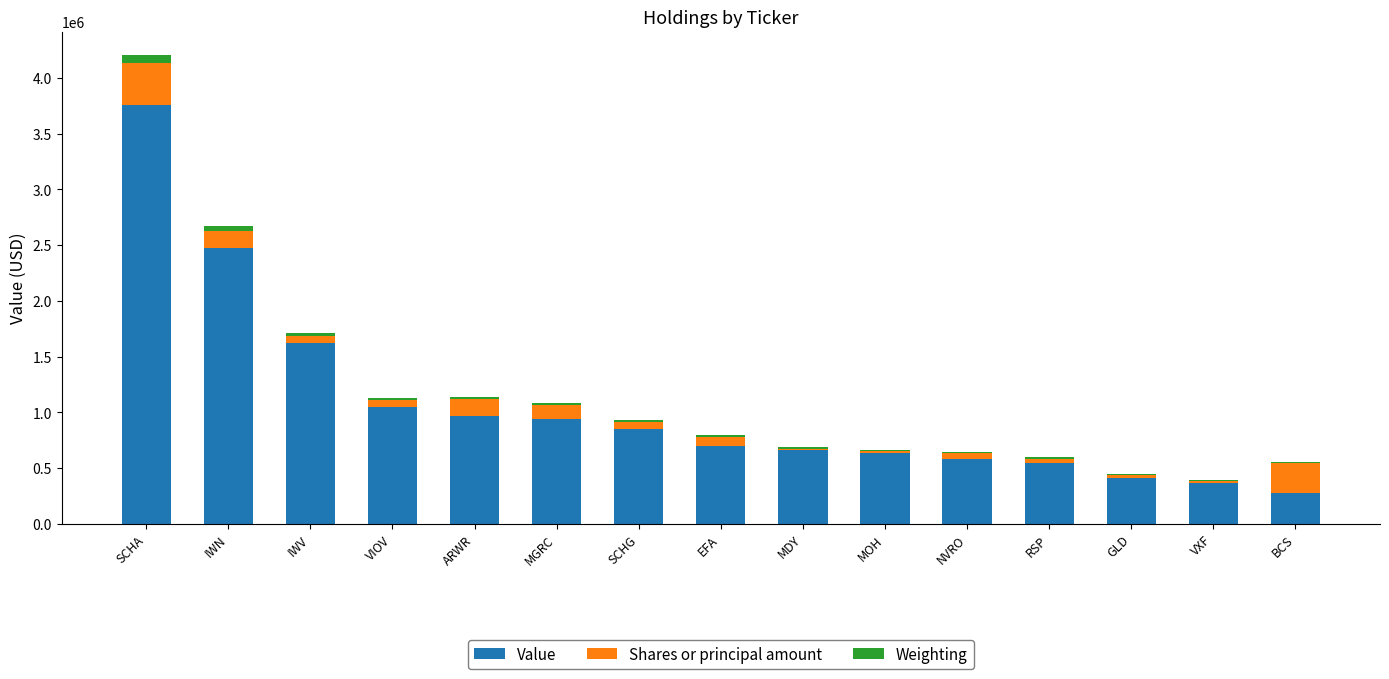

What is the highest value of the Value series?

3756000